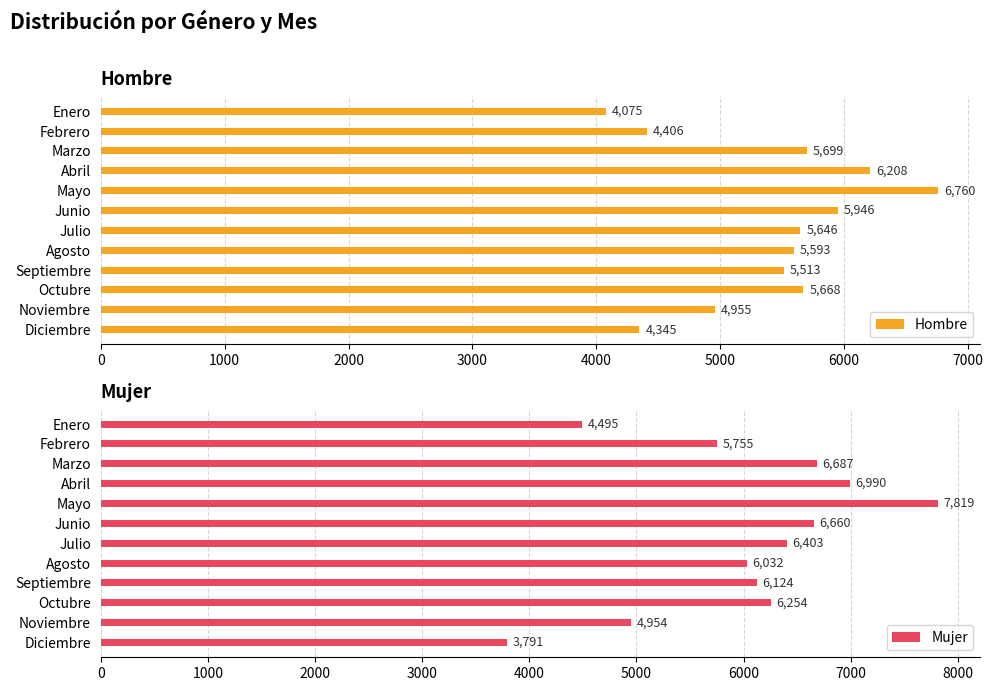

List the series in order of their peak value, lowest first.

Hombre, Mujer